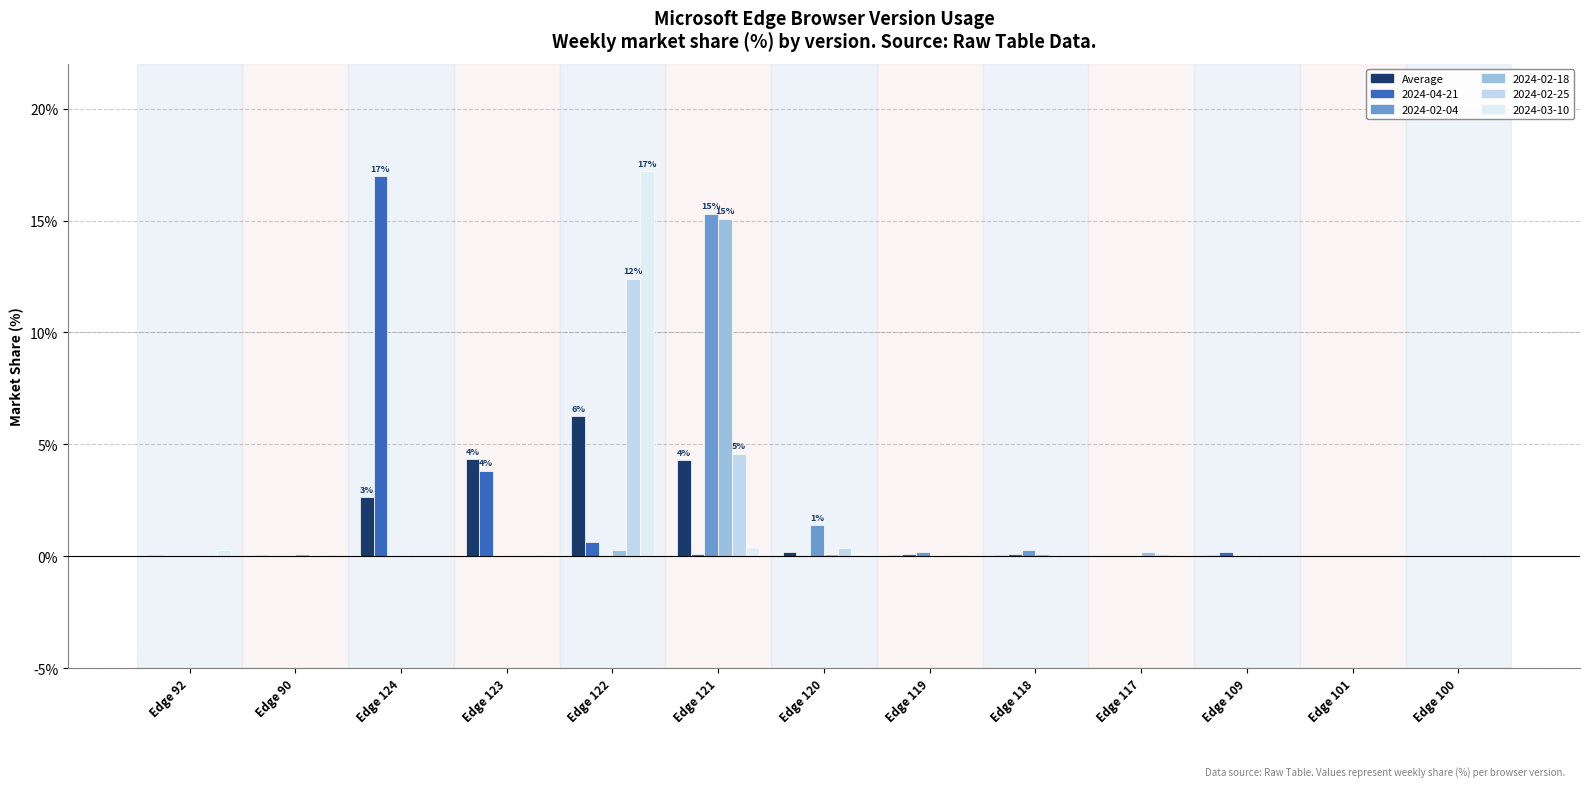

Which label corresponds to the largest value in the chart?

Edge 122